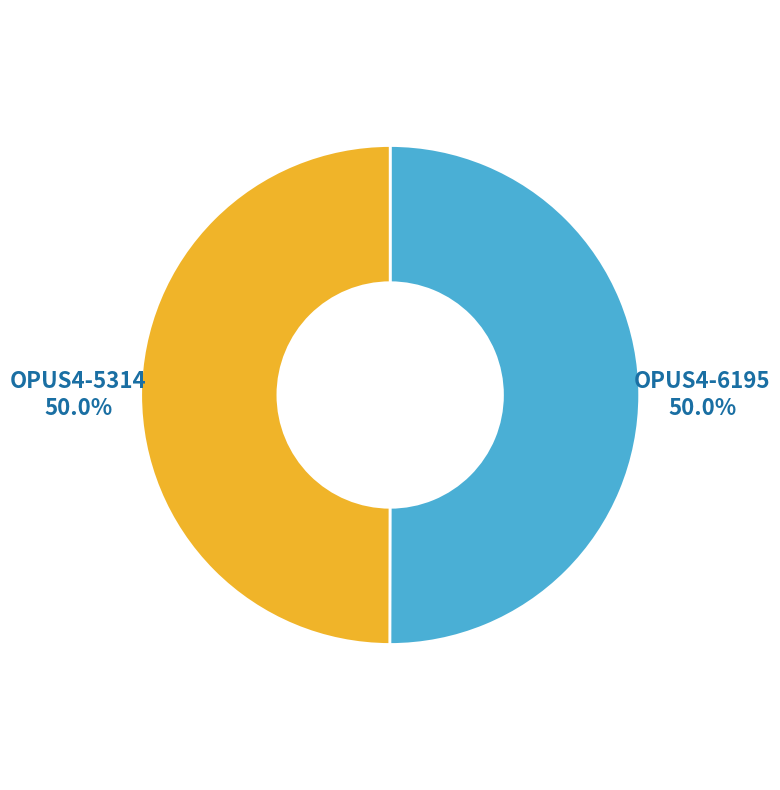

Approximately how many times larger is the value at OPUS4-5314 compared to OPUS4-6195?

1.0